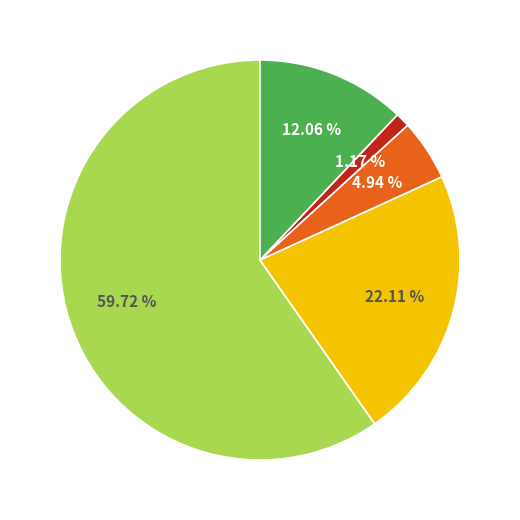

Is there any slice that represents more than half of the pie?

Yes